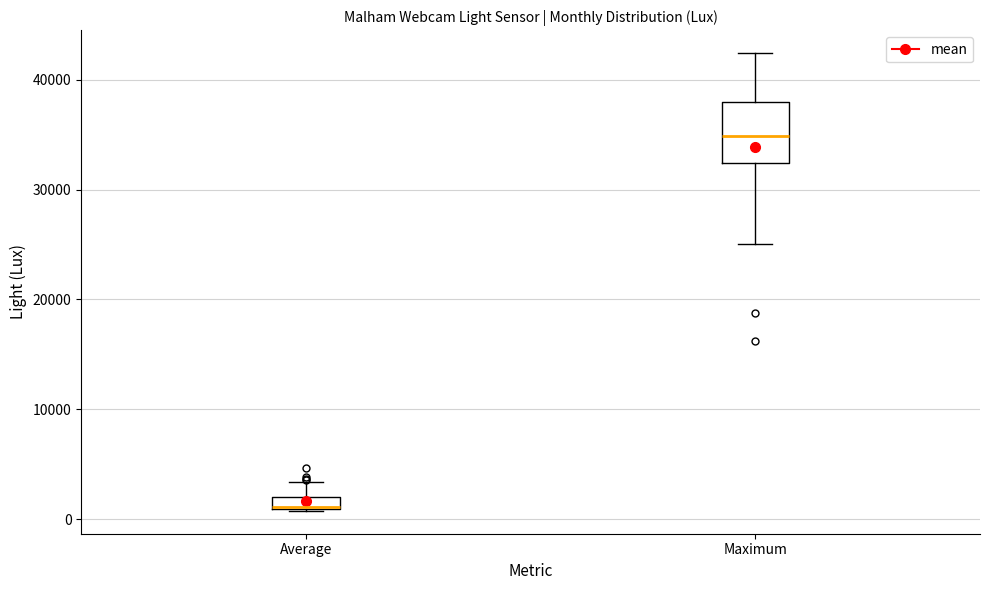

Where is the lower edge of the box for Average on the y-axis? The values are not printed on the chart, so give them approximately, as read against the axis.

1000